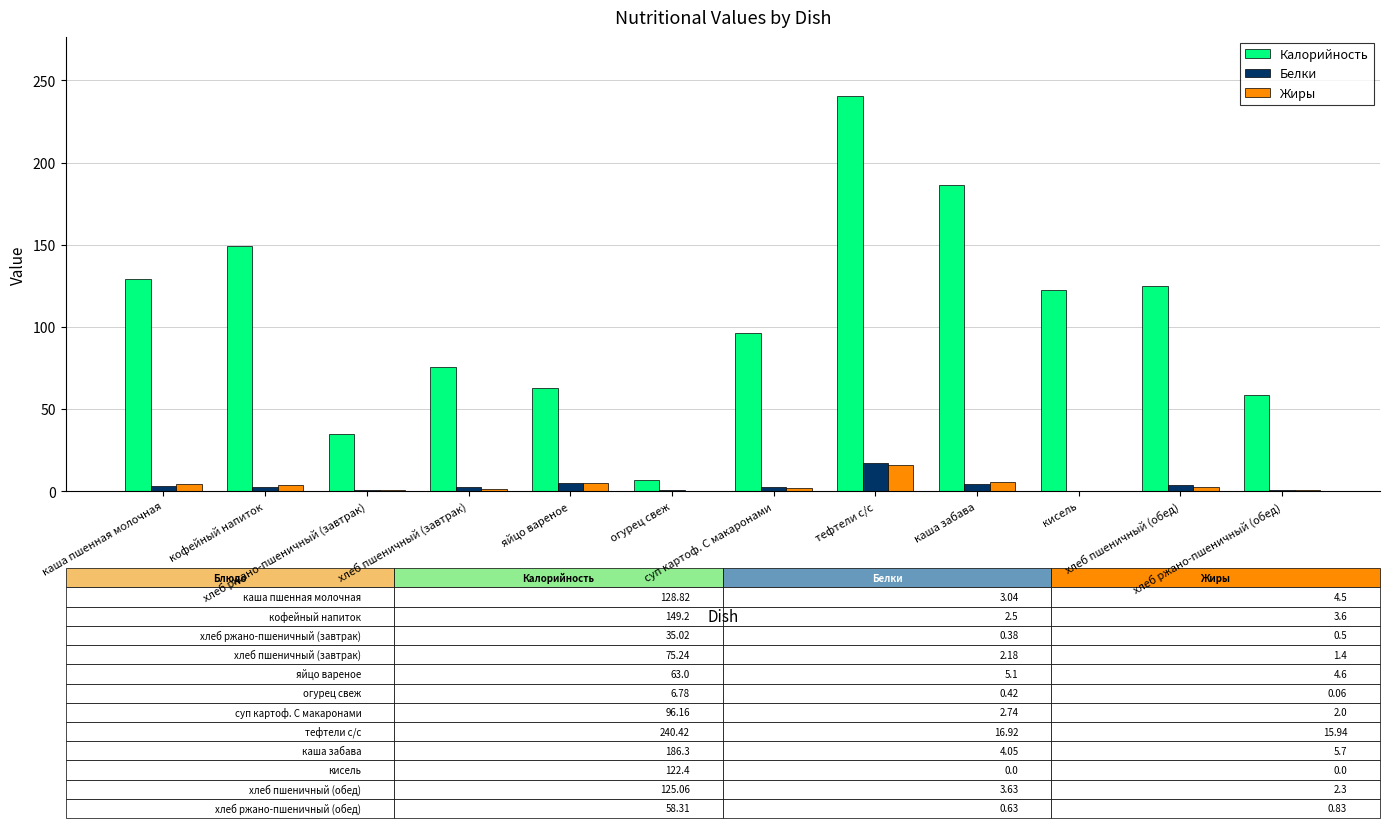

Count the number of data series in this chart.

3